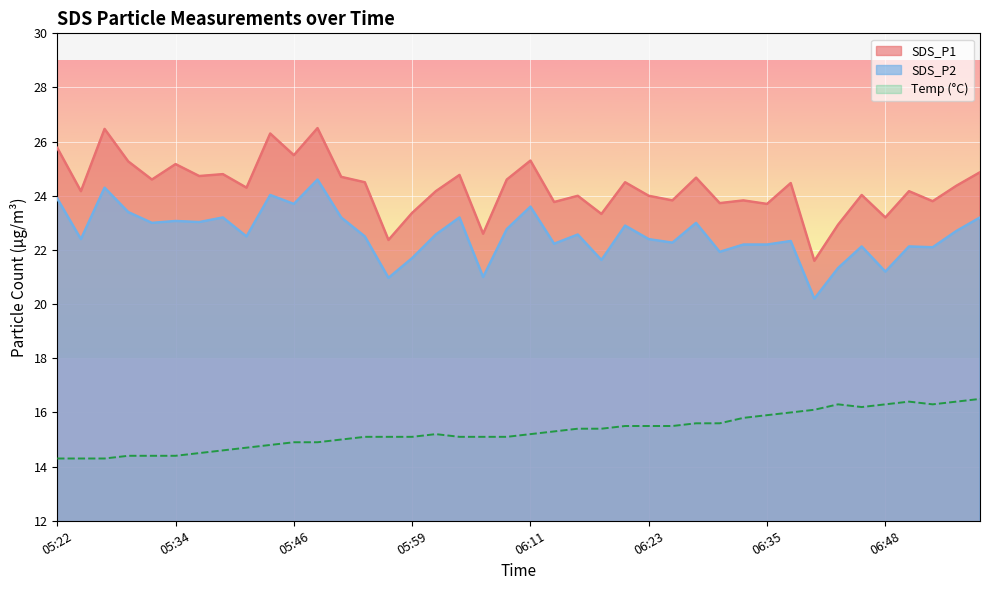

At which category does SDS_P2 reach its first local valley?

05:24